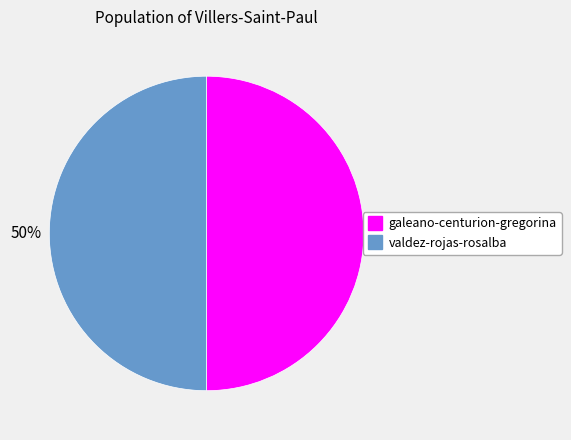

To the nearest percent, what is the average slice percentage?

50%